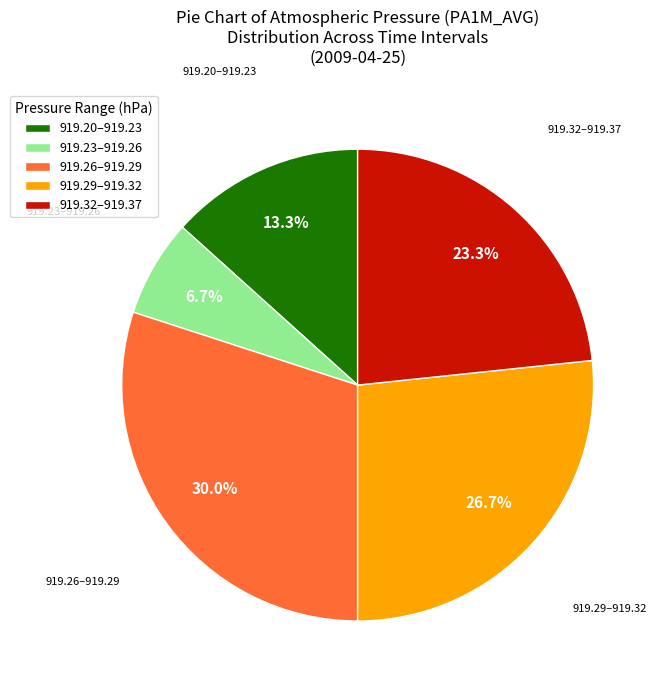

What is the smallest slice in the pie chart?

919.23–919.26